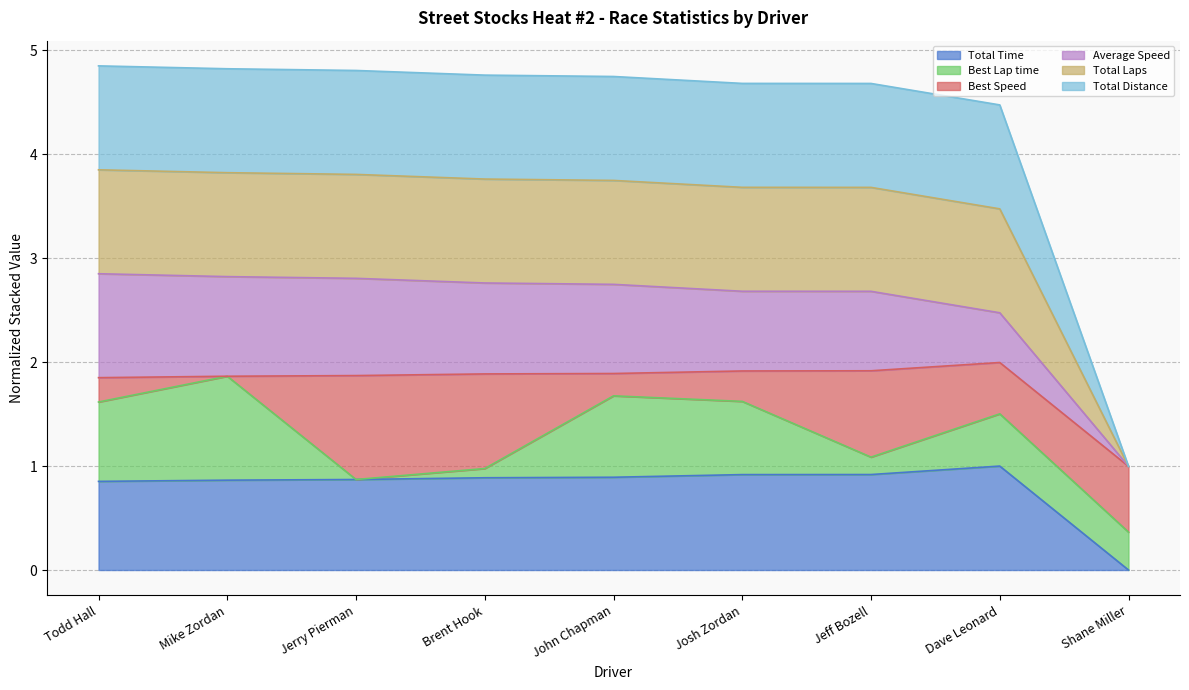

Does the chart display data point markers on the line(s)?

No